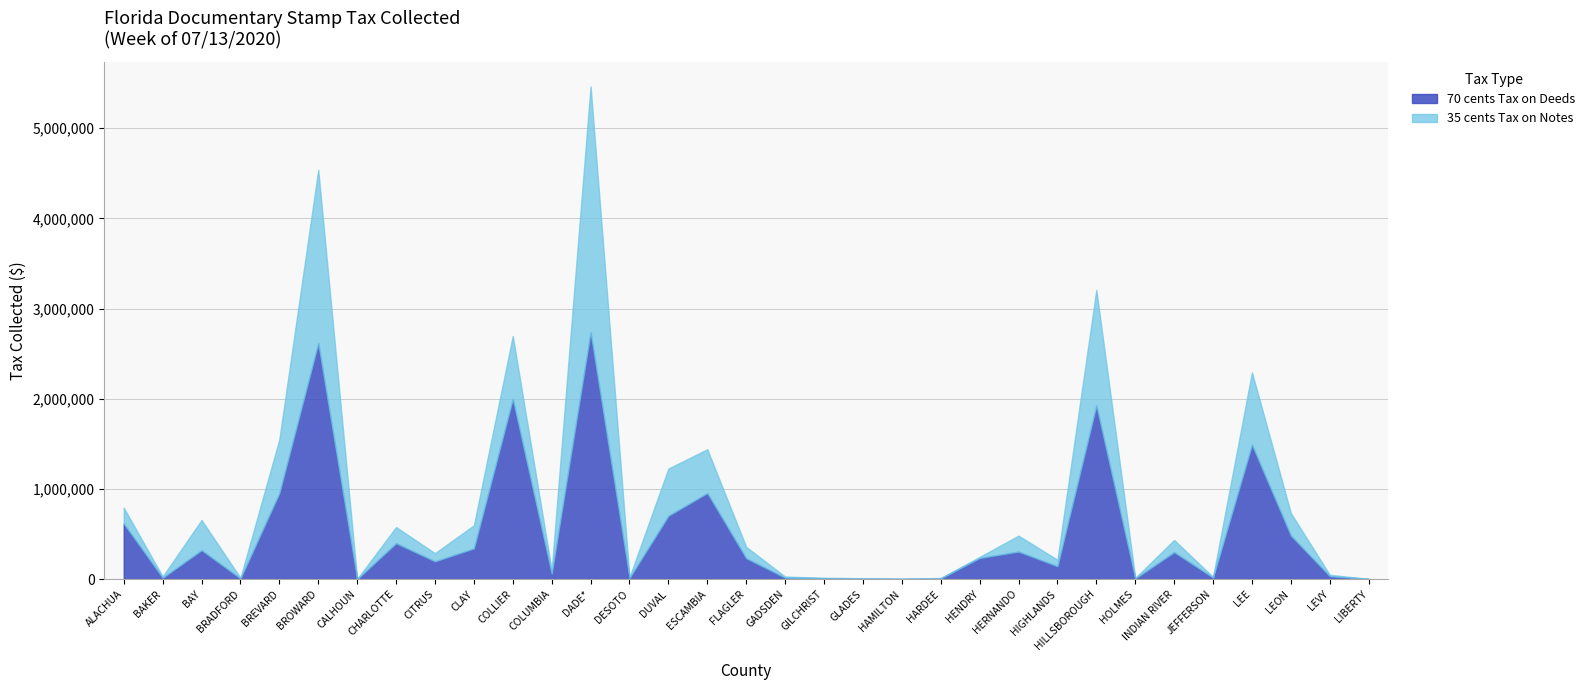

Which series has the largest range (max minus min)?

70 cents Tax on Deeds